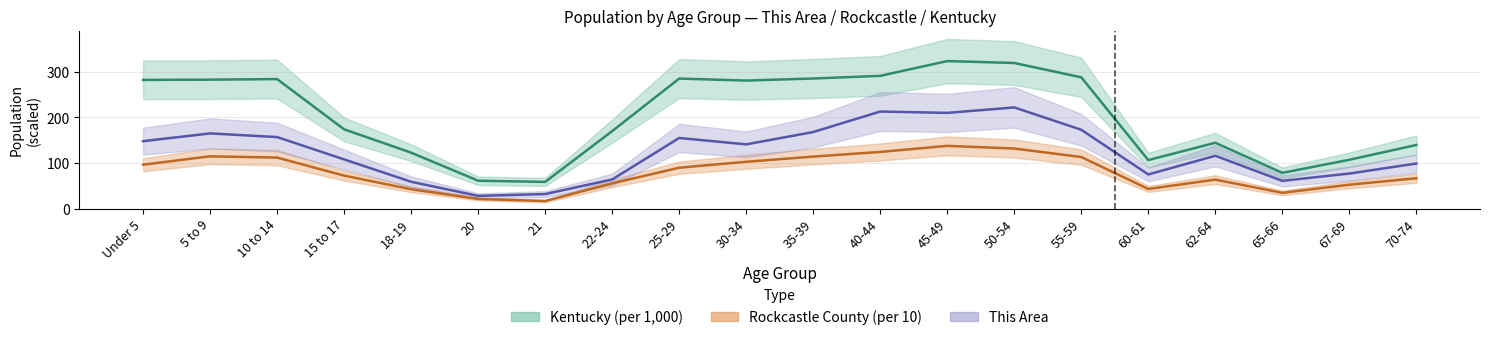

What is the label of the 15th point from the right?

20